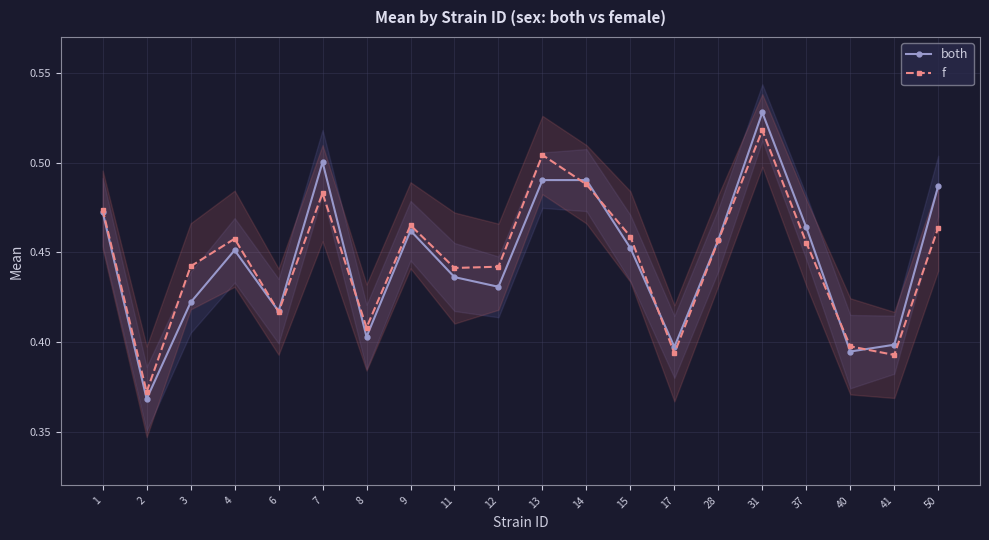

Where is the first local minimum for both?

2